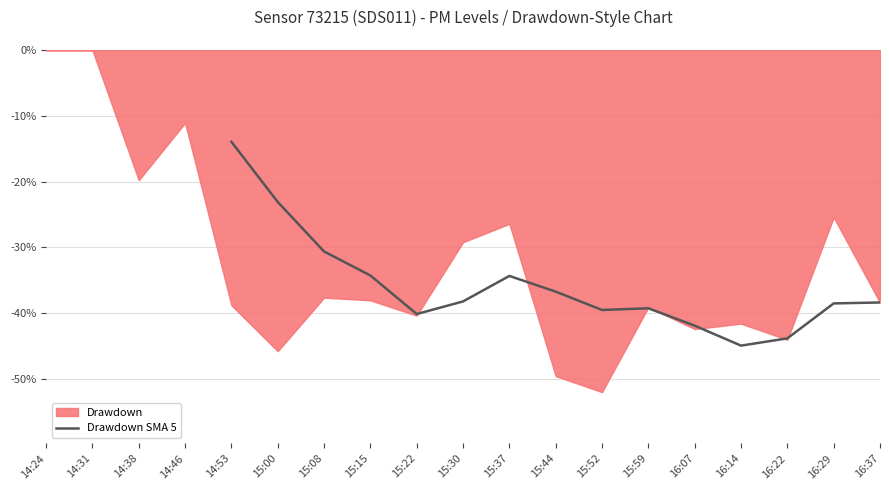

What is the label of the 11th point from the left?

15:37